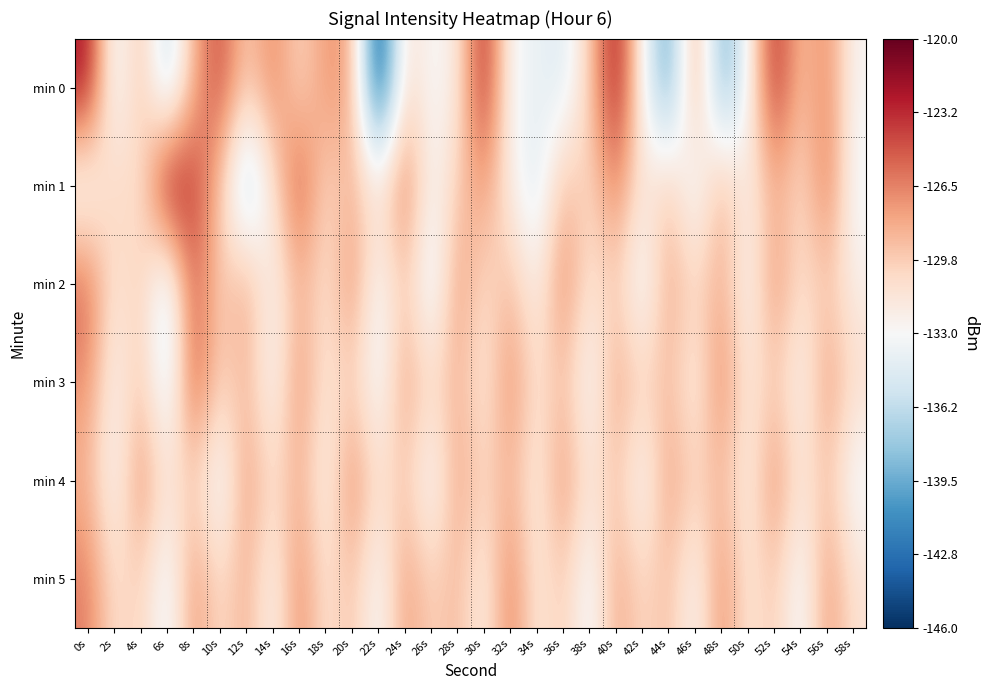

What is the greatest value displayed?

-121.0